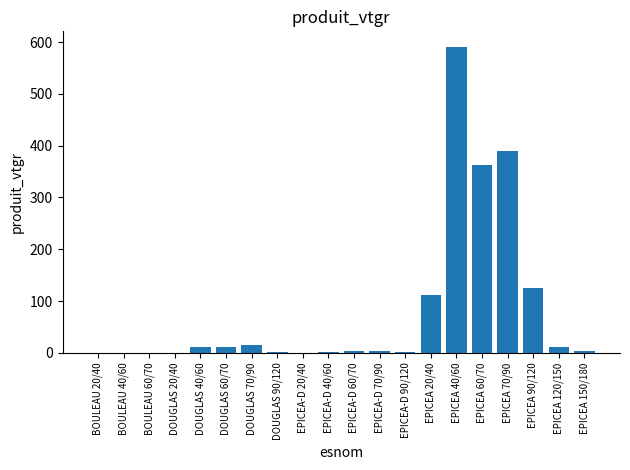

Read the value at DOUGLAS 40/60.

11.0